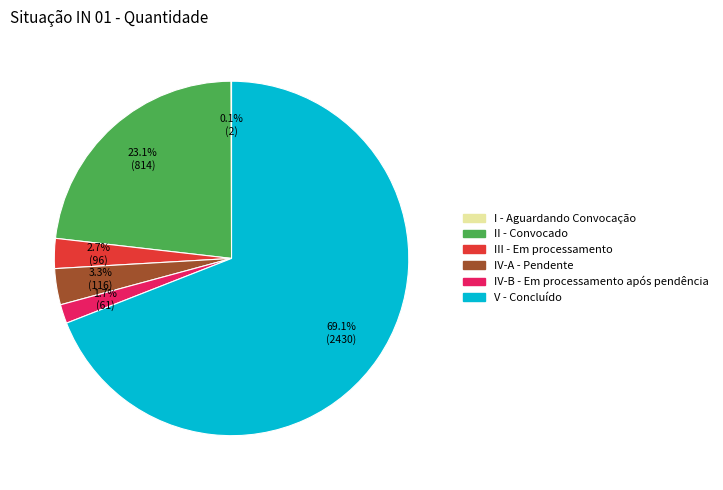

To the nearest percent, what percentage of the pie is IV-B - Em processamento após pendência?

2%